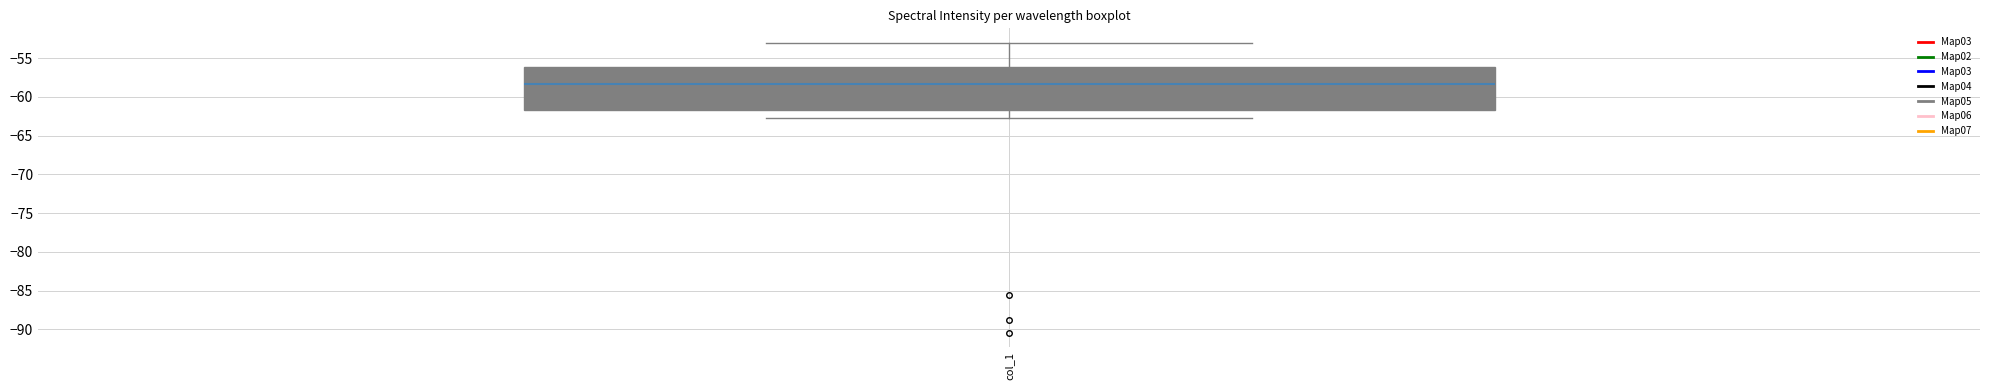

Read this box plot against the y-axis: the position of the median line, the range covered by the box, and the ends of both whiskers. The values are not printed on the chart, so give them approximately, as read against the axis.

median -58.5, box -61.5 to -56.0, whiskers -62.5 to -53.0